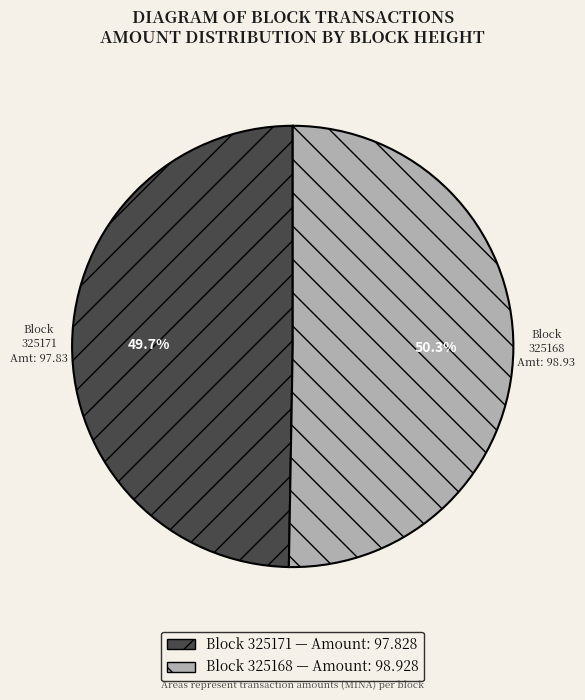

Which category accounts for the majority?

Block 325168